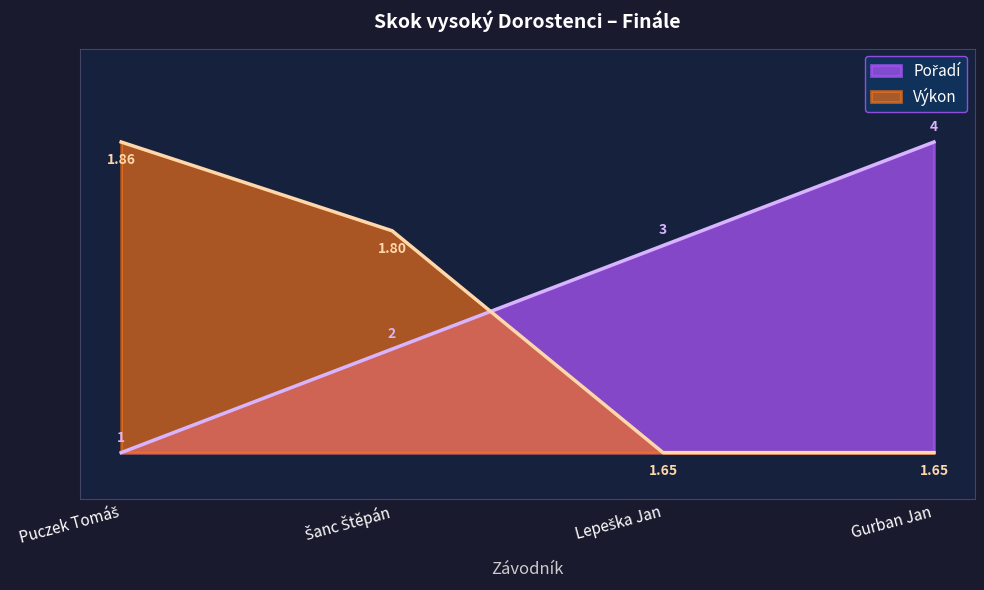

Reading left to right, list all the values displayed in this chart.

Pořadí: 0.0	0.3	0.7	1.0
Výkon: 1.0	0.7	0.0	0.0